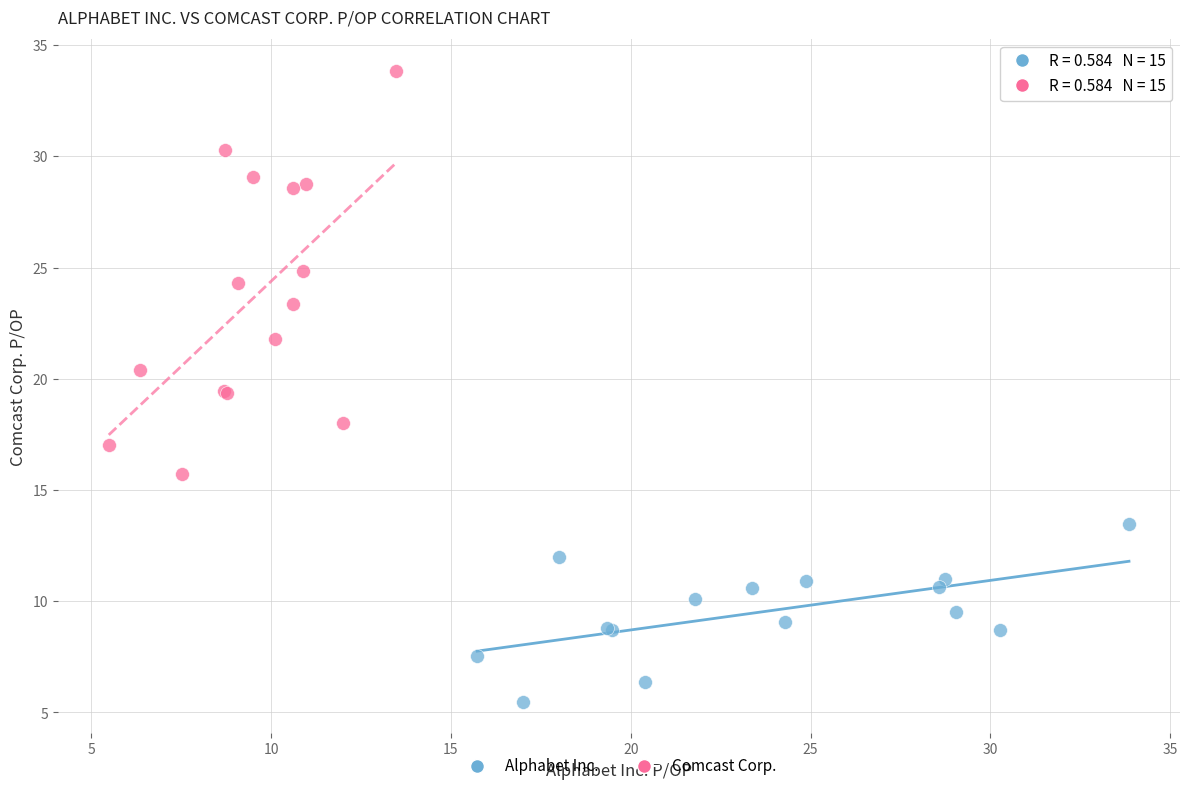

Which series contains the lowest Y value?

Alphabet Inc.